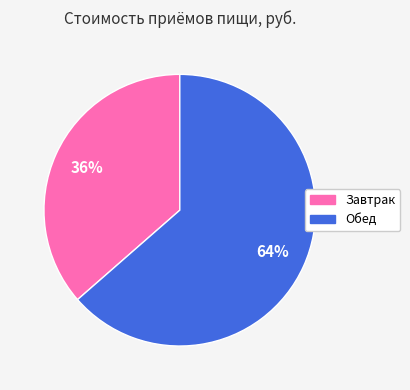

Is it true that Обед is 64% of the pie?

True